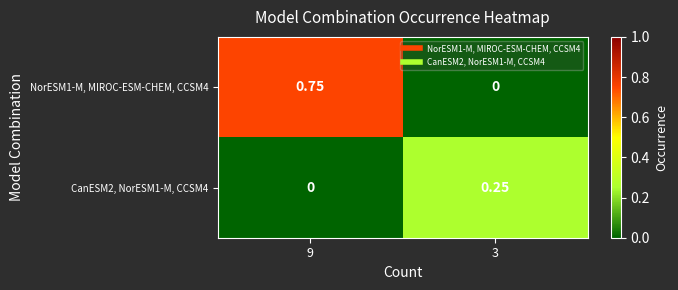

Is the value of CanESM2, NorESM1-M, CCSM4 at 9 greater than the value of NorESM1-M, MIROC-ESM-CHEM, CCSM4 at 9?

No